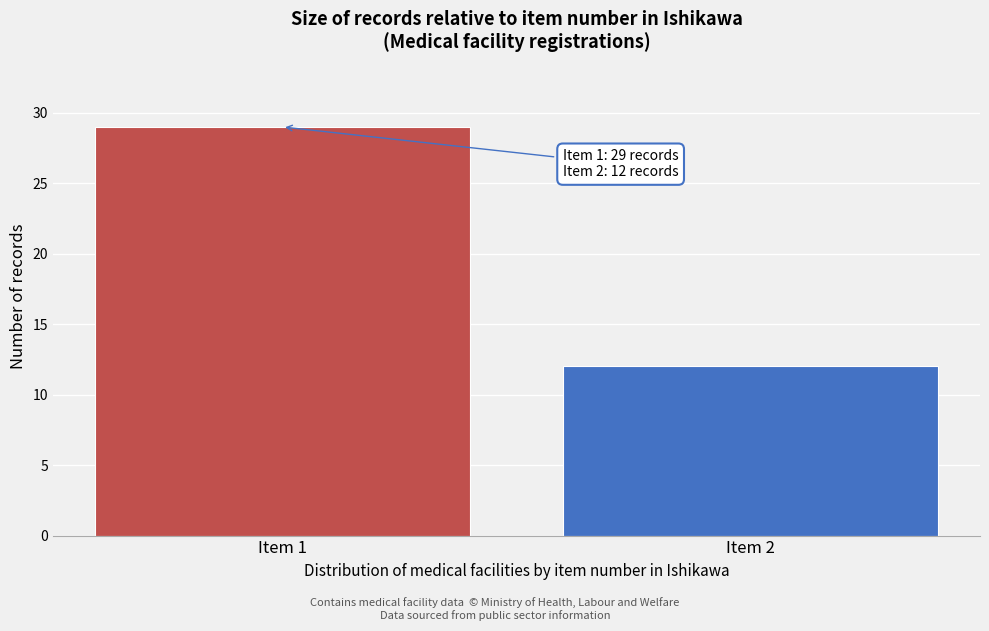

Reading left to right, list all the values displayed in this chart.

29	12